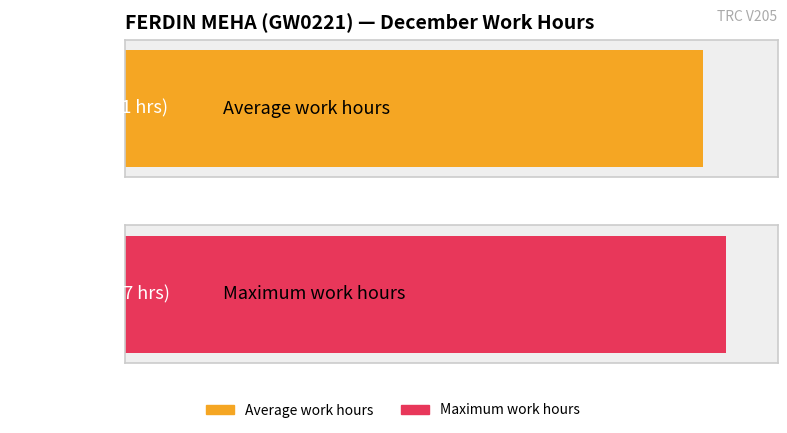

The chart shows a value of 12.0 at 24. True or false?

True